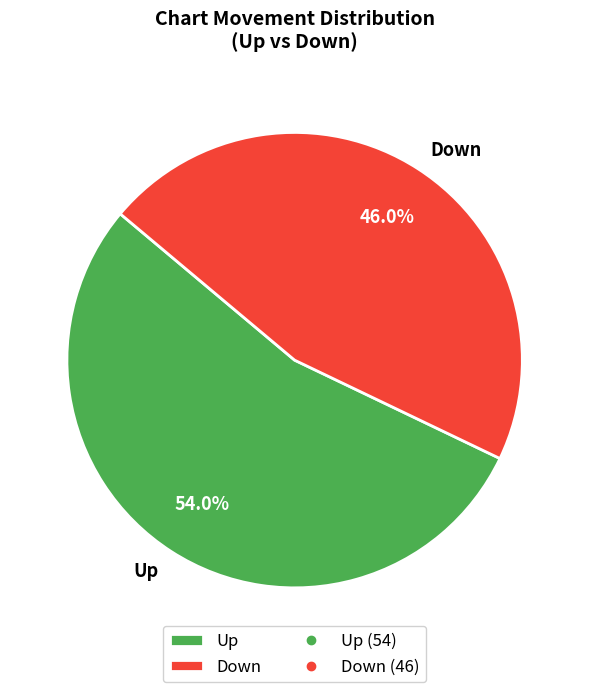

How many slices are in this pie chart?

2